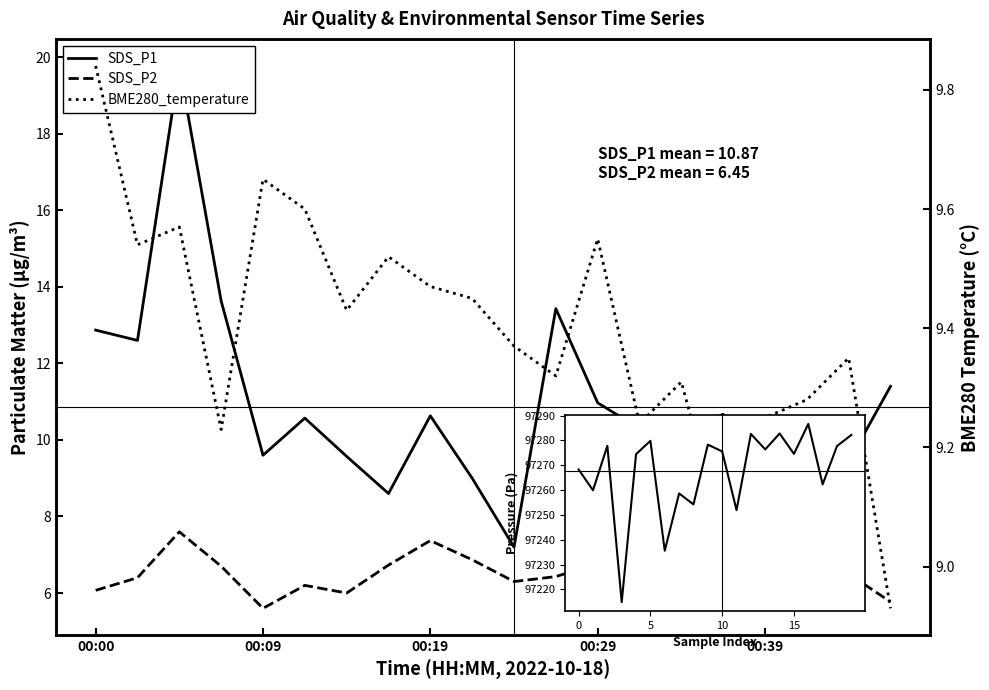

How many data points in SDS_P2 are above 6?

16